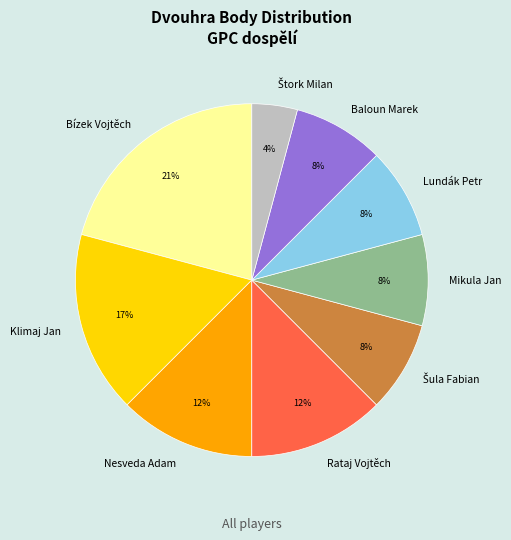

To the nearest percent, what is the difference between the largest and smallest slice percentages?

17%